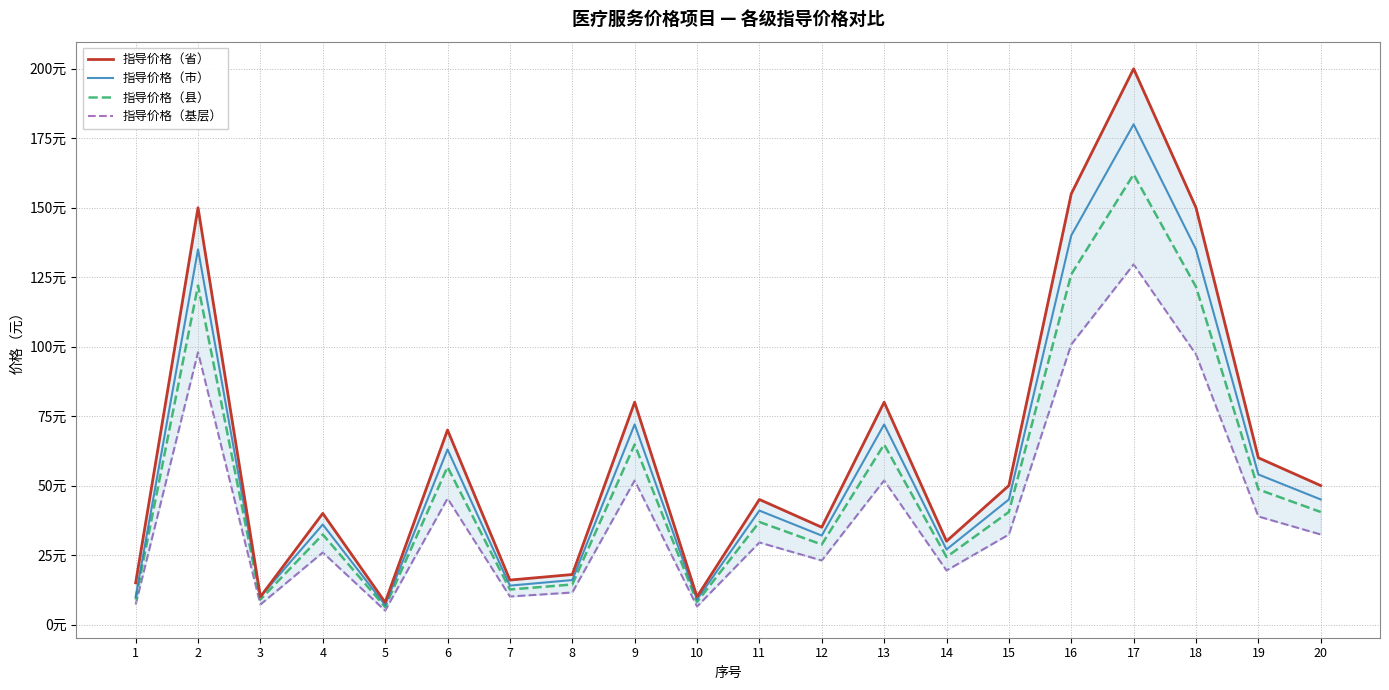

Reading right to left, extract all data points from this chart.

指导价格（省）: 50.0	60.0	150.0	200.0	155.0	50.0	30.0	80.0	35.0	45.0	10.0	80.0	18.0	16.0	70.0	8.0	40.0	10.0	150.0	15.0
指导价格（市）: 45.0	54.0	135.0	180.0	140.0	45.0	27.0	72.0	32.0	41.0	9.0	72.0	16.0	14.0	63.0	7.0	36.0	10.0	135.0	10.0
指导价格（县）: 40.5	48.6	121.5	162.0	126.0	40.5	24.3	64.8	28.8	36.9	8.1	64.8	14.4	12.6	56.7	6.3	32.4	9.0	122.0	9.0
指导价格（基层）: 32.4	38.9	97.2	129.6	100.8	32.4	19.4	51.8	23.0	29.5	6.5	51.8	11.5	10.1	45.4	5.0	25.9	7.2	98.0	7.2